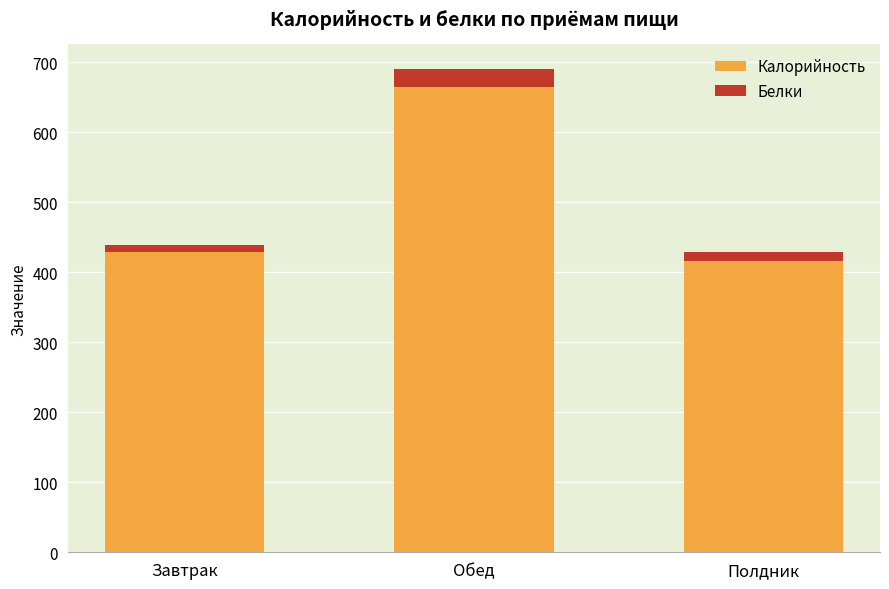

The Калорийность series shows 416.5 at Полдник. True or false?

True